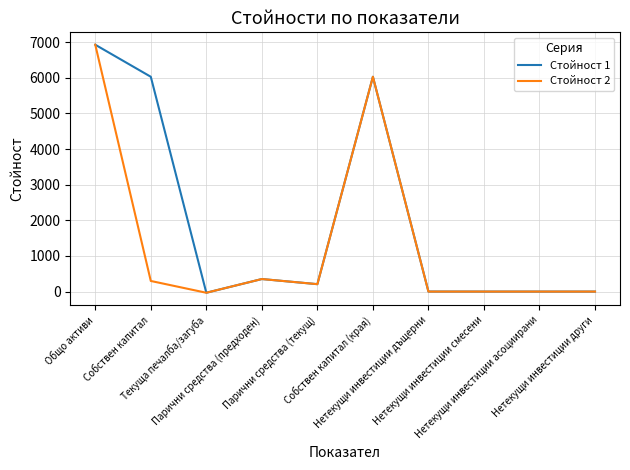

What is the maximum value shown in the chart?

6928